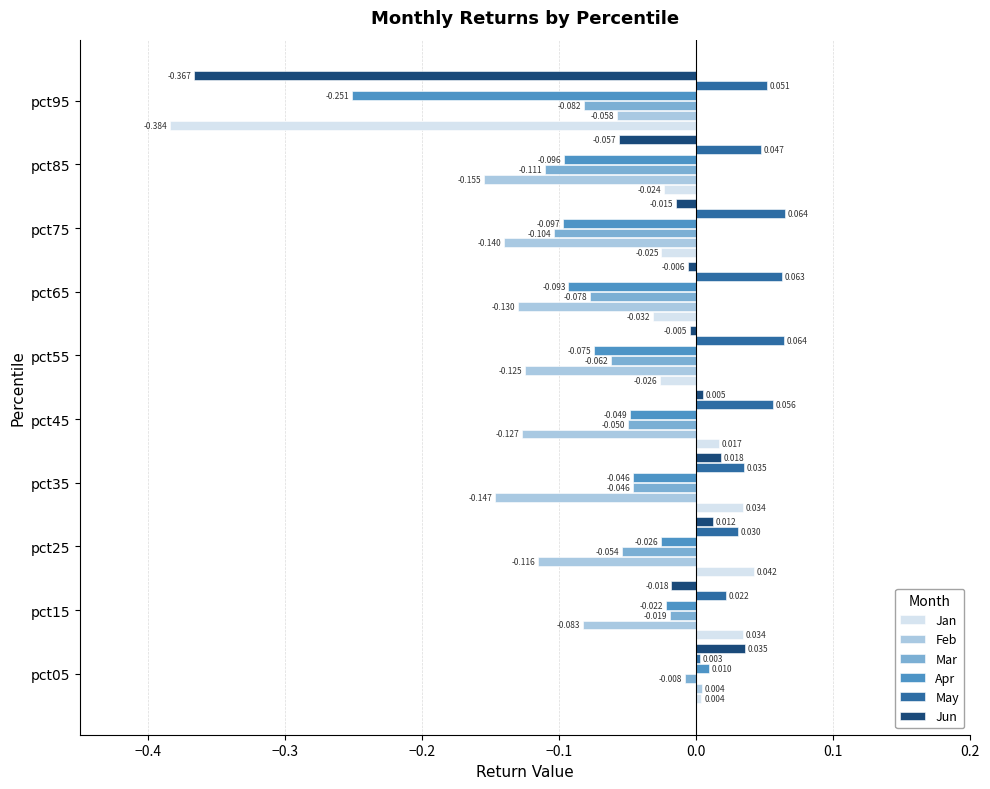

Is the value of Feb at pct25 greater than the value of Mar at pct25?

No